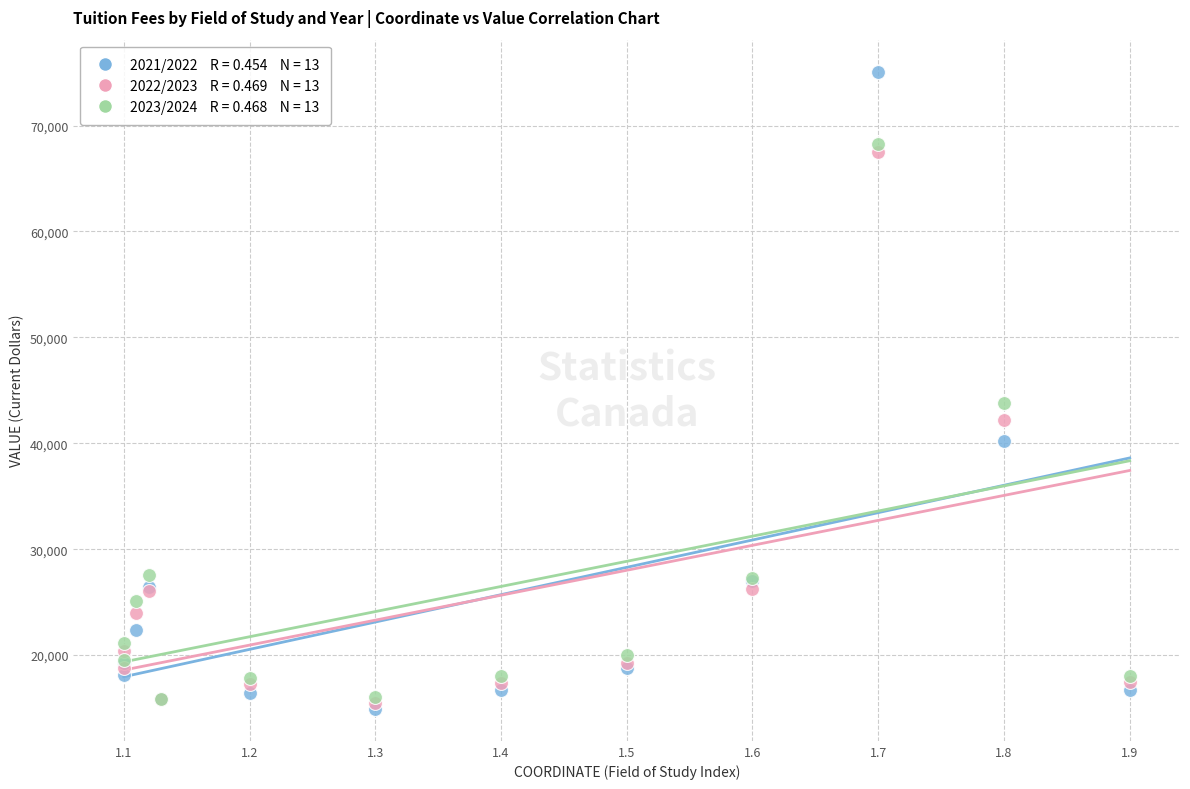

Across all series, what Y value is closest to 45004?

43755